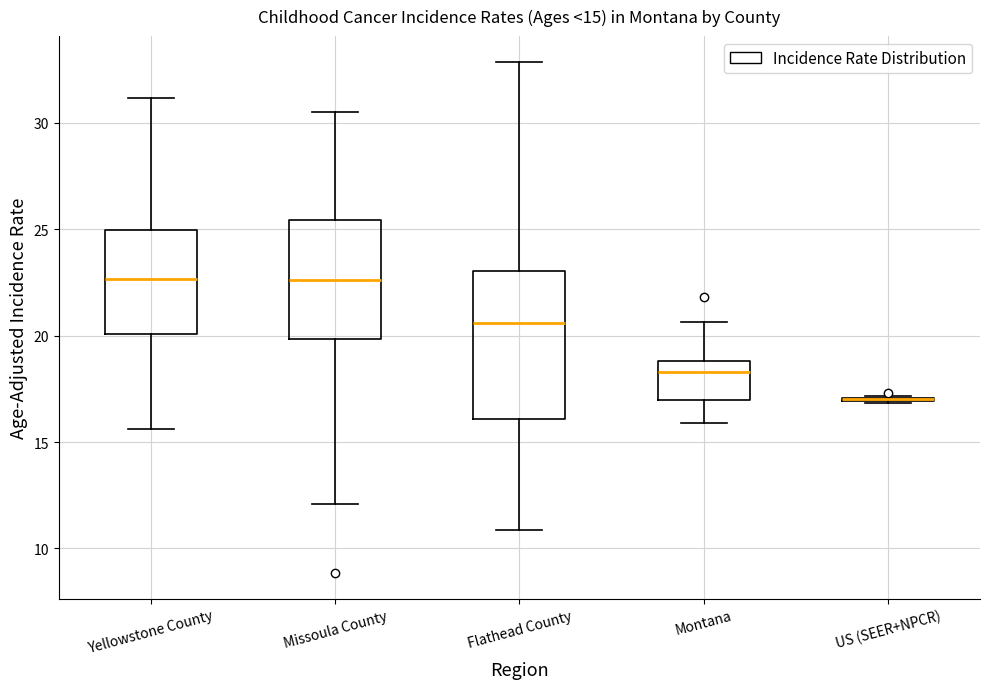

Which box is the tallest, from its lower edge to its upper edge?

Flathead County